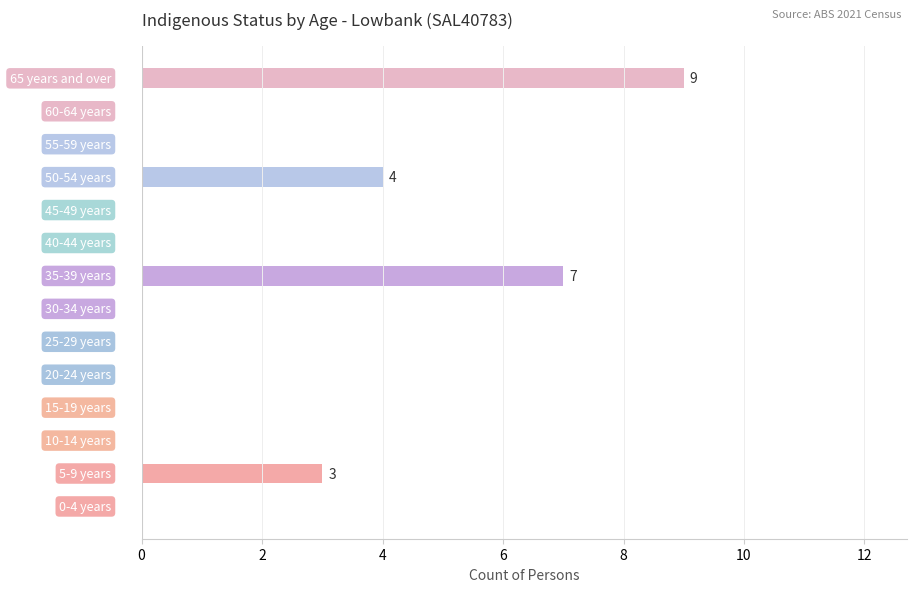

What is the sum of all values?

23